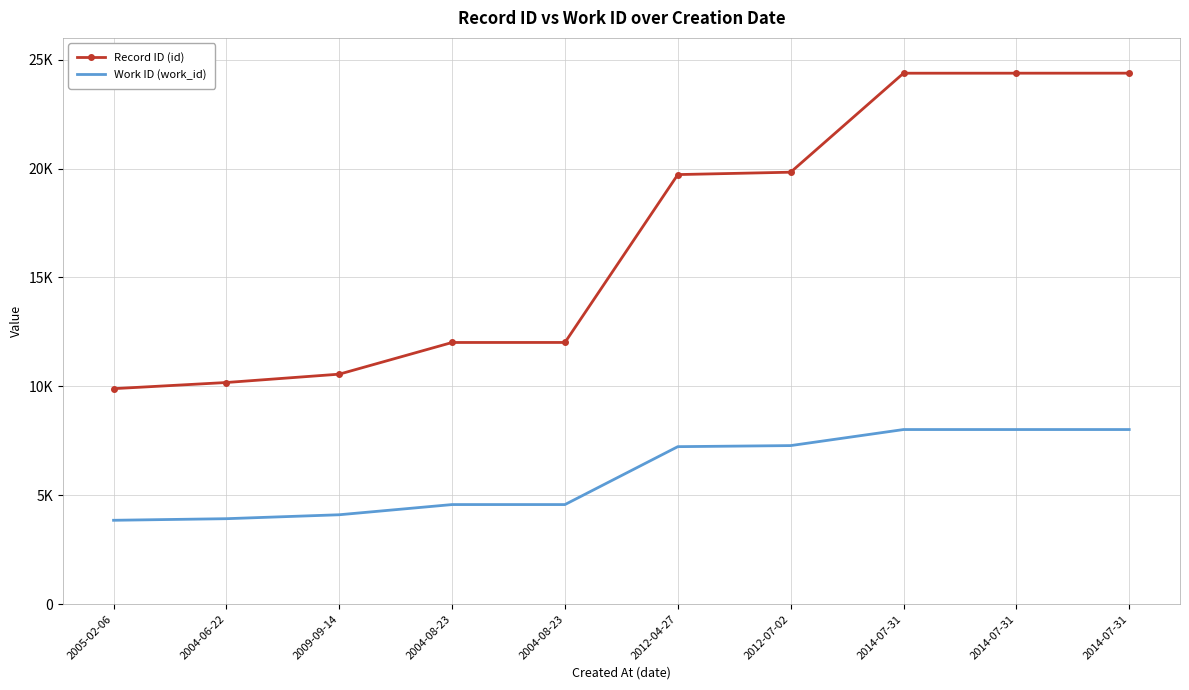

Reading right to left, what are all the values shown in this chart?

Record ID (id): 2014-07-31=24380	2014-07-31=24379	2014-07-31=24378	2012-07-02=19832	2012-04-27=19723	2004-08-23=12014	2004-08-23=12013	2009-09-14=10558	2004-06-22=10175	2005-02-06=9892
Work ID (work_id): 2014-07-31=8015	2014-07-31=8015	2014-07-31=8015	2012-07-02=7278	2012-04-27=7229	2004-08-23=4570	2004-08-23=4570	2009-09-14=4102	2004-06-22=3921	2005-02-06=3848